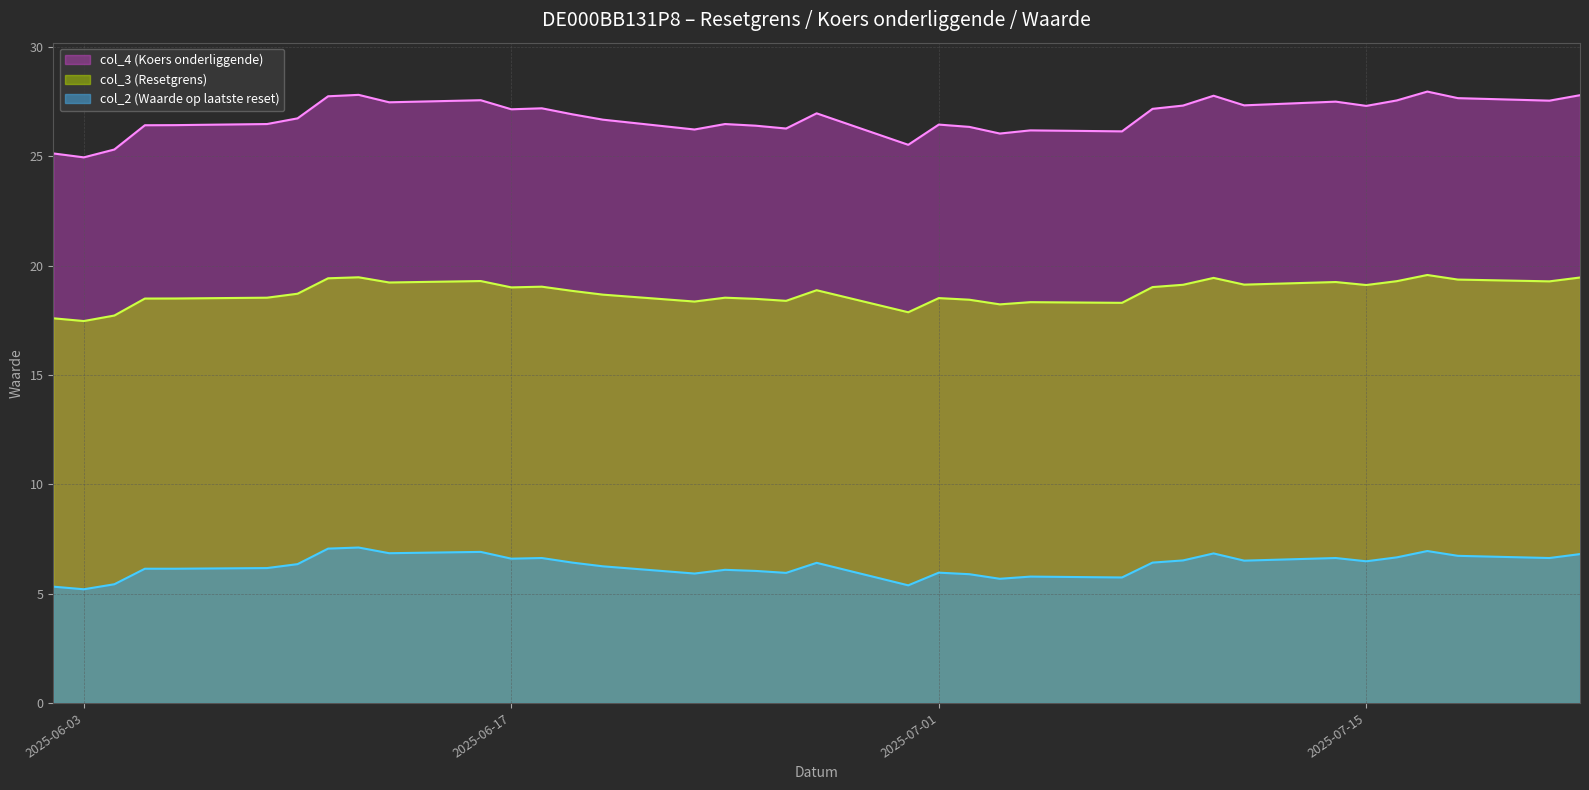

Rank the categories by col_4 (Koers onderliggende) value from highest to lowest.

2025-07-17, 2025-06-12, 2025-07-22, 2025-07-10, 2025-06-11, 2025-07-18, 2025-06-16, 2025-07-16, 2025-07-21, 2025-07-14, 2025-06-13, 2025-07-11, 2025-07-09, 2025-07-15, 2025-06-18, 2025-07-08, 2025-06-17, 2025-06-27, 2025-06-19, 2025-06-10, 2025-06-20, 2025-06-24, 2025-06-09, 2025-07-01, 2025-06-06, 2025-06-05, 2025-06-25, 2025-07-02, 2025-06-26, 2025-06-23, 2025-07-04, 2025-07-07, 2025-07-03, 2025-06-30, 2025-06-04, 2025-06-02, 2025-06-03